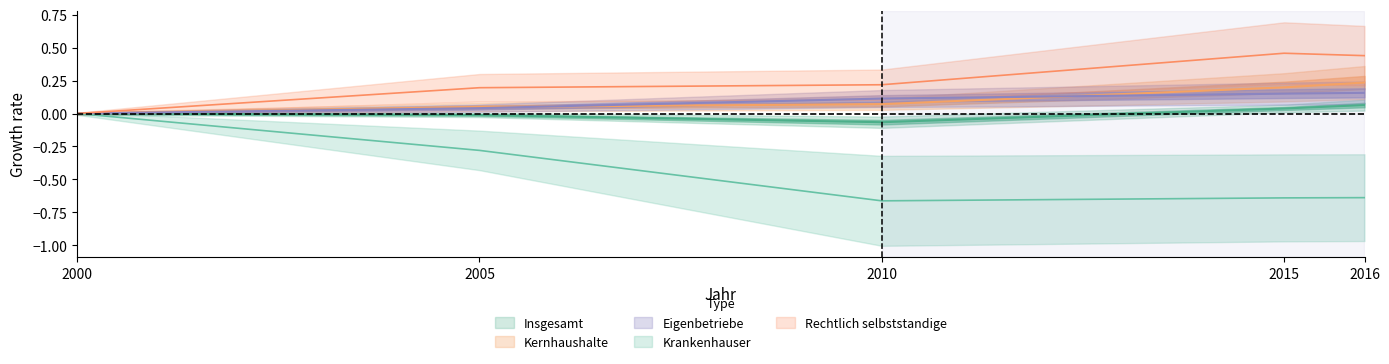

True or false: Eigenbetriebe has more than 2 interior local peaks.

False